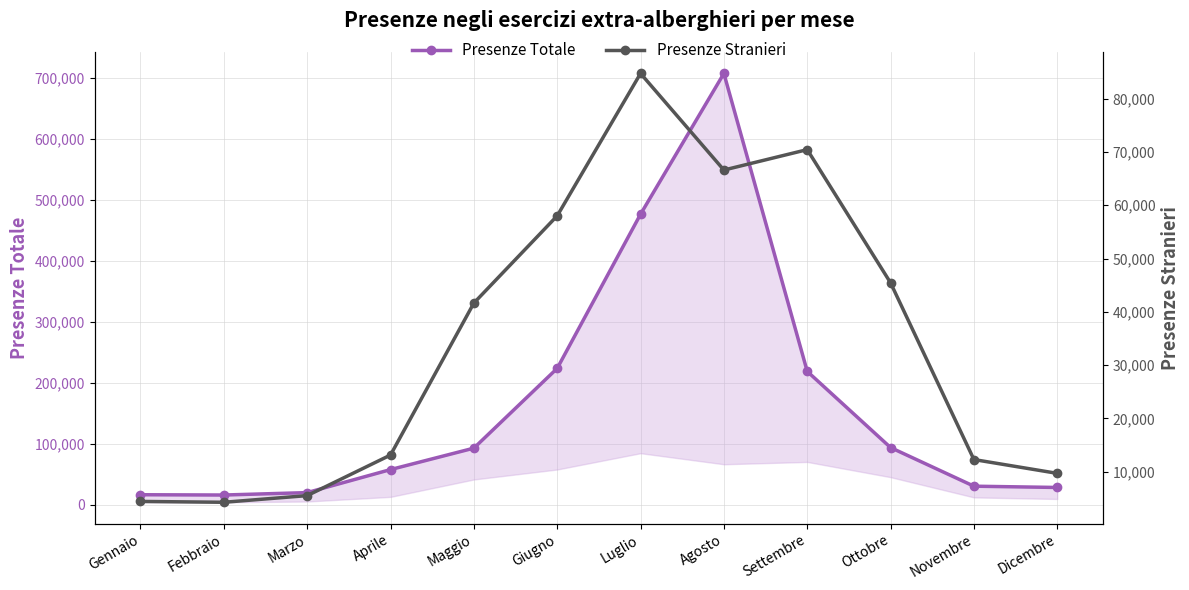

Is the value of Presenze Totale at Novembre greater than the value of Presenze Stranieri at Giugno?

No